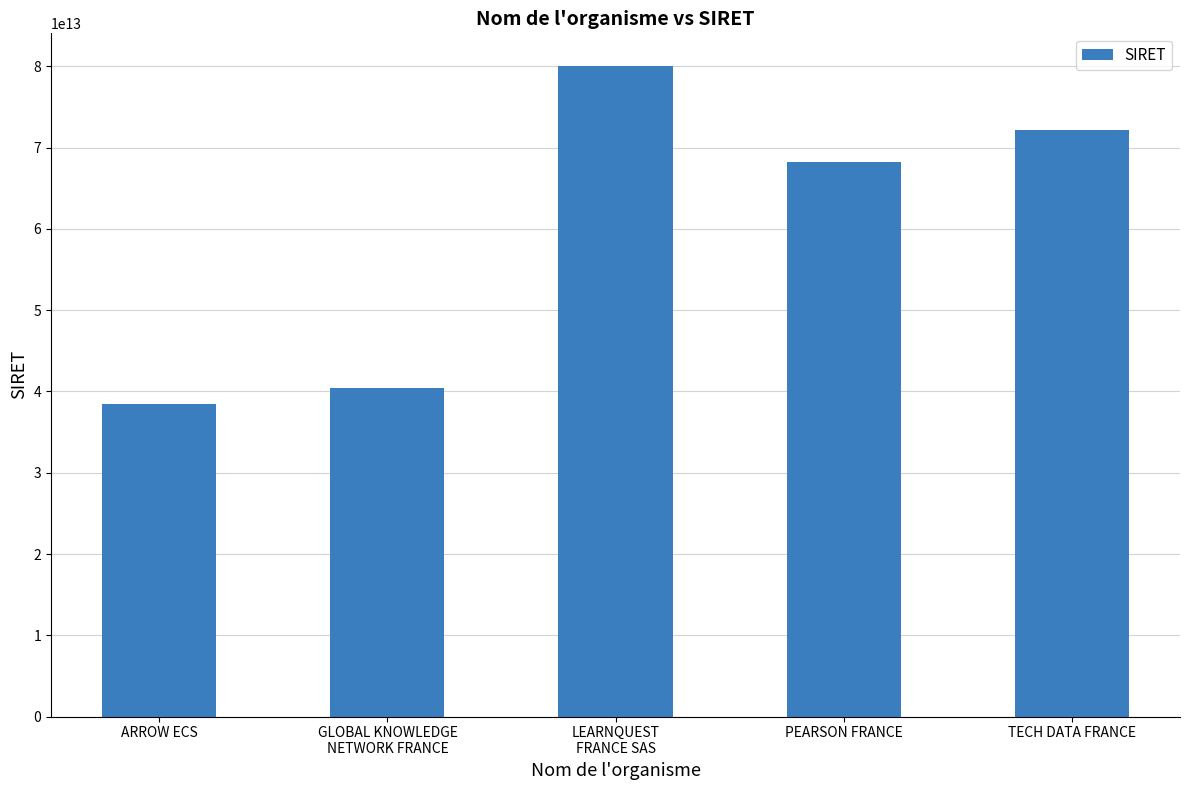

What is the change in value from GLOBAL KNOWLEDGE
NETWORK FRANCE to LEARNQUEST
FRANCE SAS?

+39679284099873